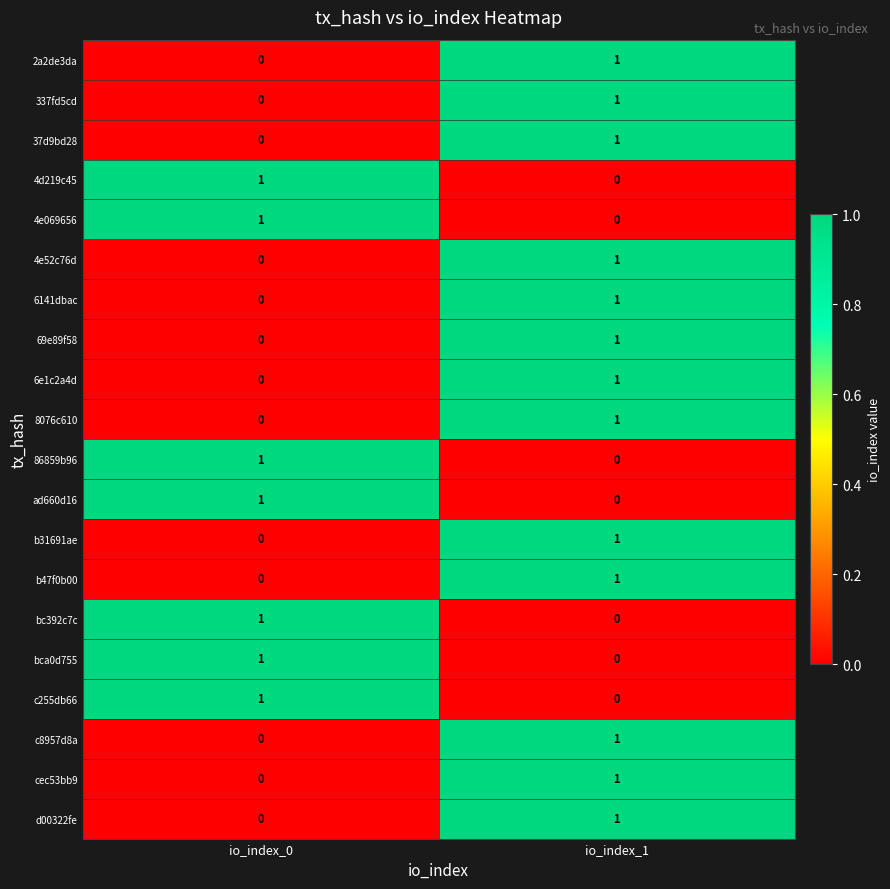

What is the total value across all series at io_index_0?

7